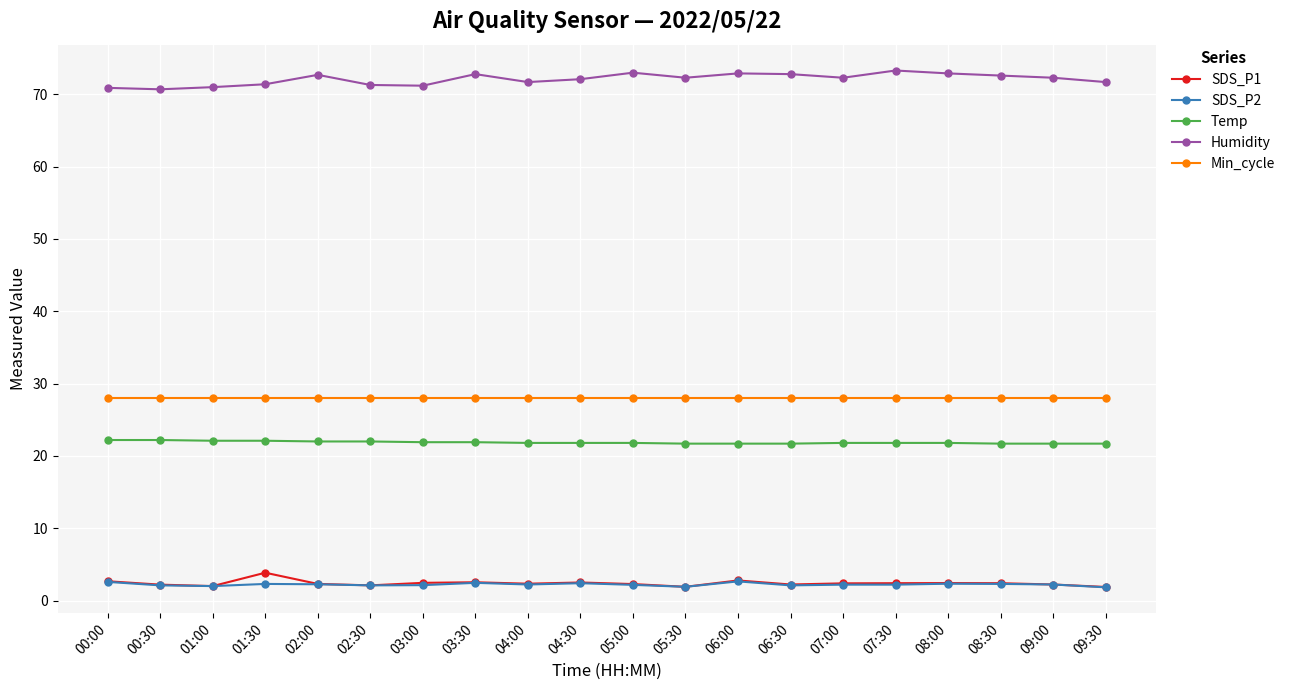

What are all the series names shown in the legend?

SDS_P1, SDS_P2, Temp, Humidity, Min_cycle